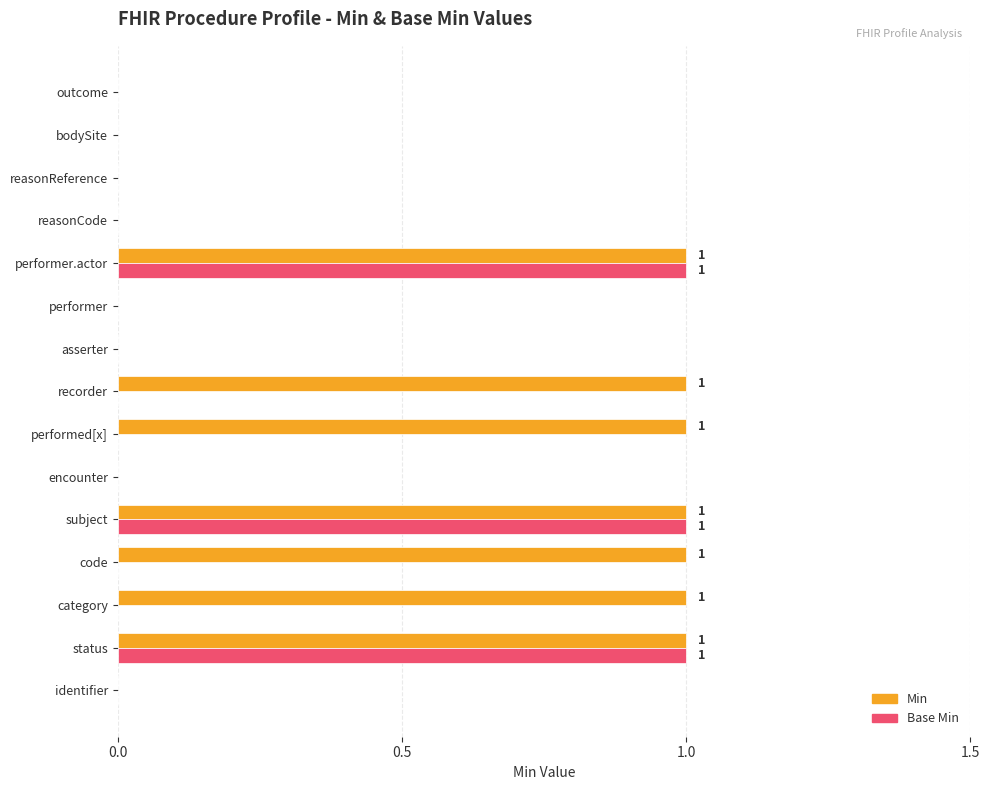

Which series changed the most between subject and recorder?

Base Min